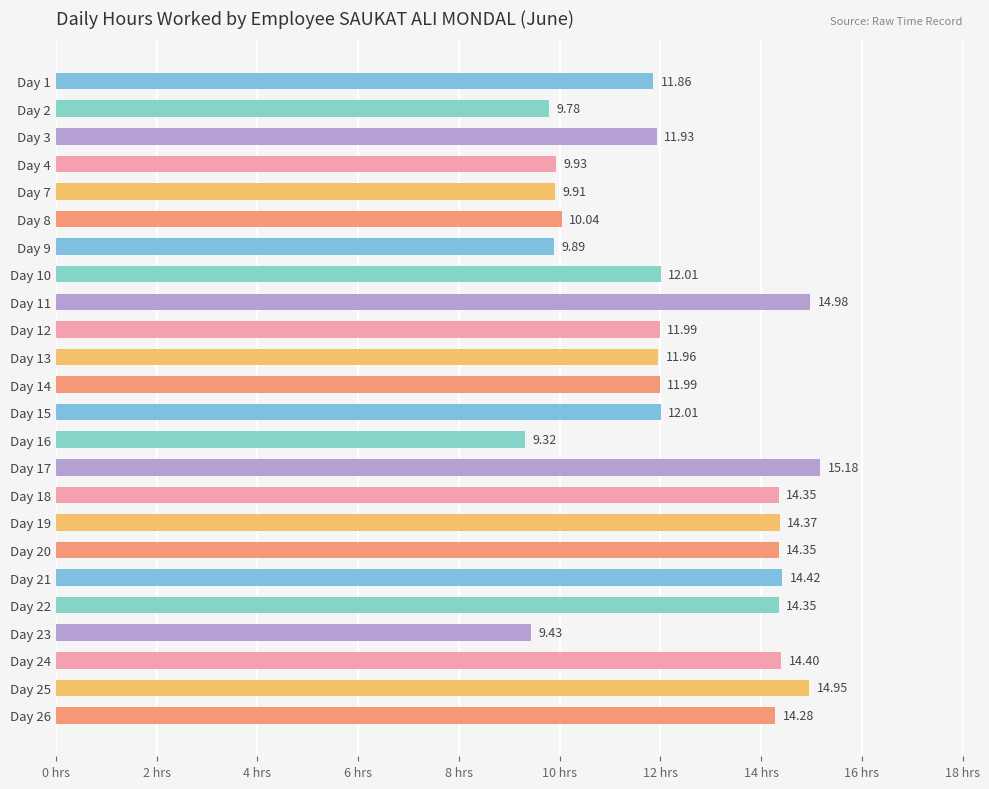

Between Day 24 and Day 11, which is larger?

Day 11